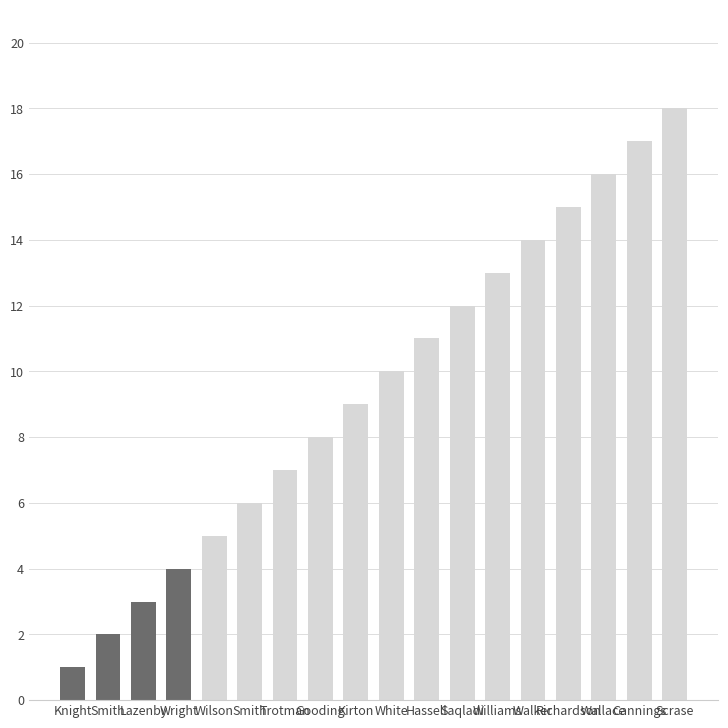

Reading left to right, transcribe all the data shown in this chart.

1	2	3	4	5	6	7	8	9	10	11	12	13	14	15	16	17	18